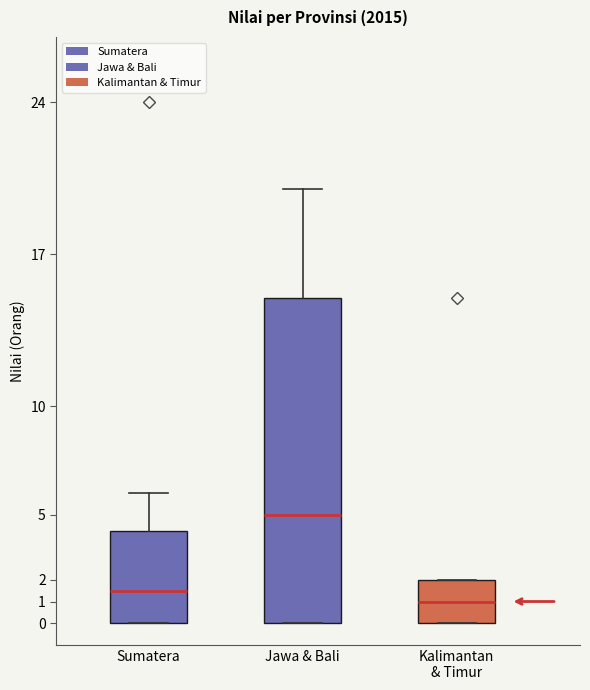

Where is the upper edge of the box for Sumatera on the y-axis? The values are not printed on the chart, so give them approximately, as read against the axis.

4.3